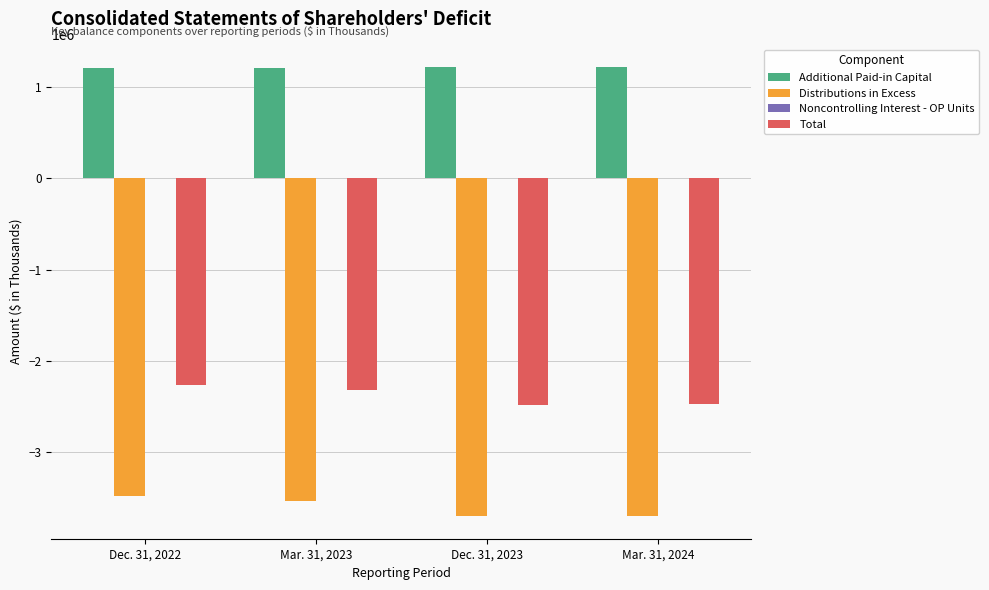

What is the sum of all Distributions in Excess values?

-14434154